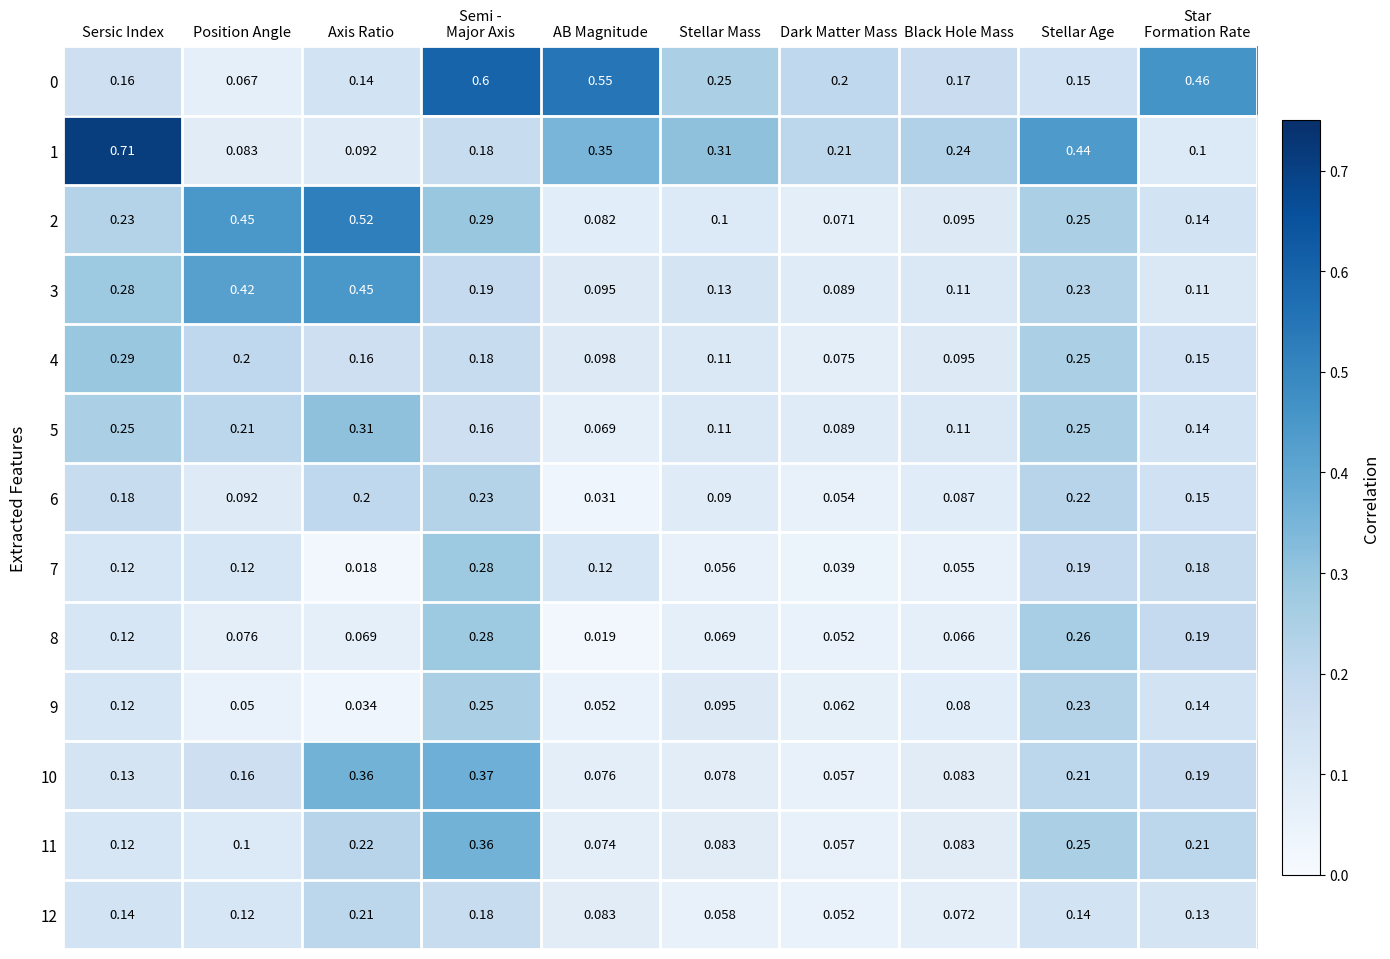

Where is 2 nearest to the value 0?

Dark Matter Mass